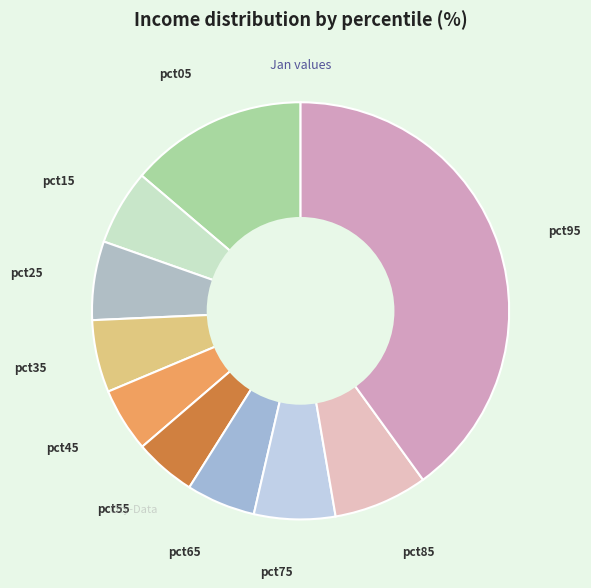

Is it true that pct65 is 5% of the pie?

True